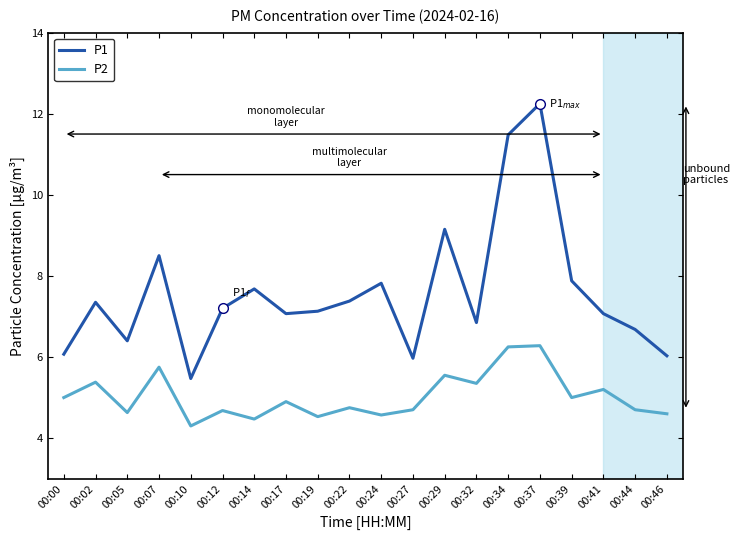

Is it true that P2 equals 8.1 at 00:17?

False